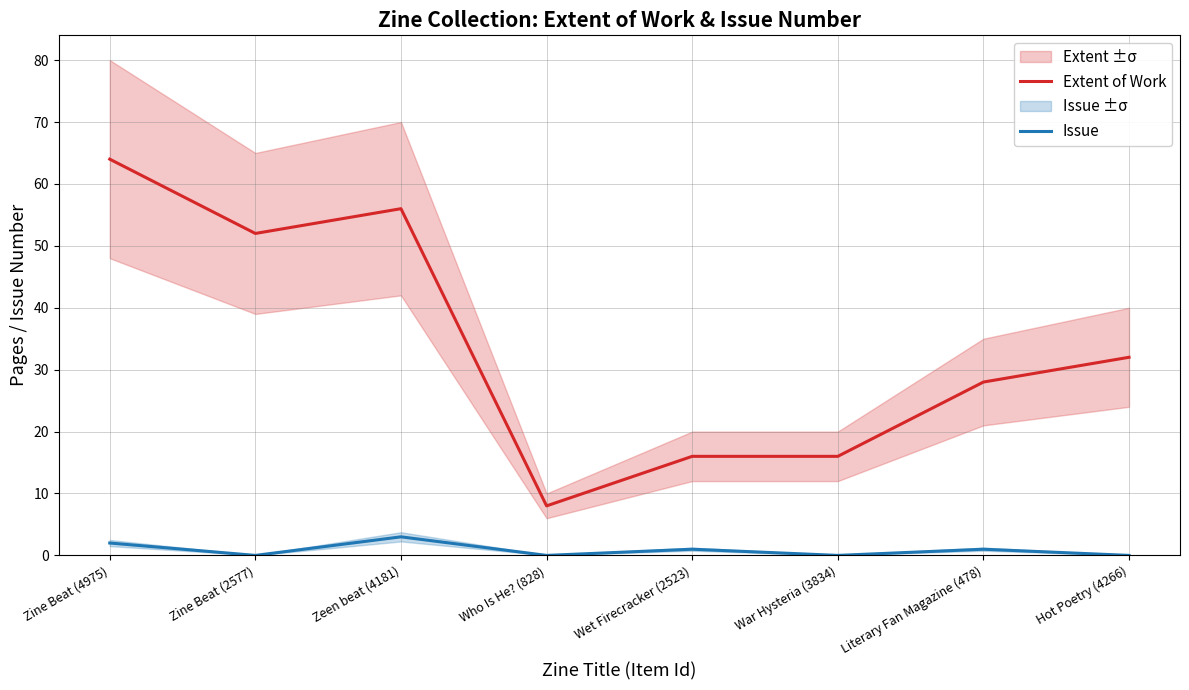

Which category has the lowest value in the Extent of Work series?

Who Is He? (828)